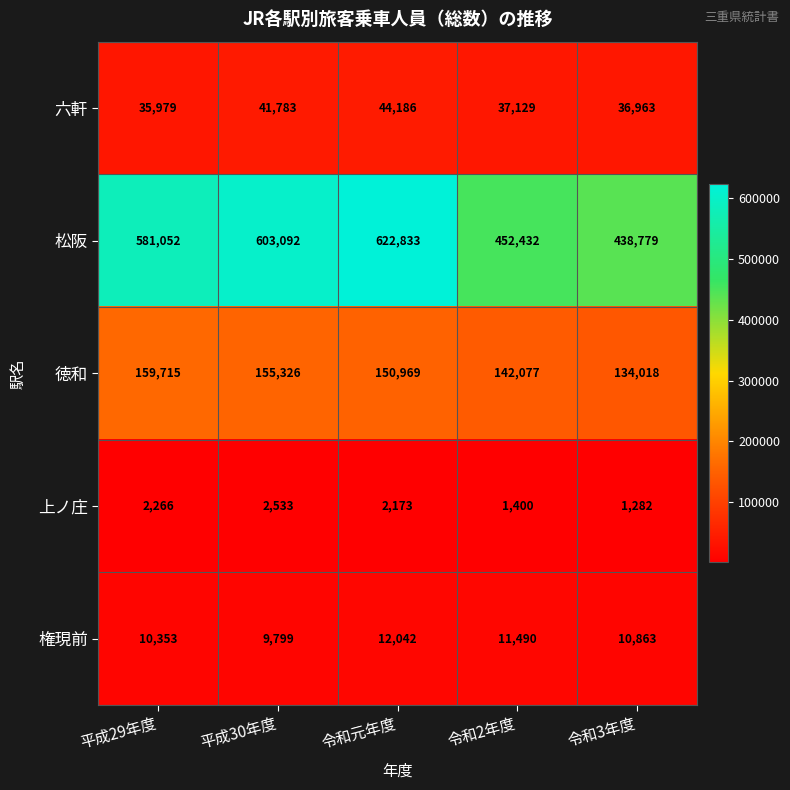

Rank the series at 令和2年度 from lowest to highest value.

上ノ庄, 権現前, 六軒, 徳和, 松阪